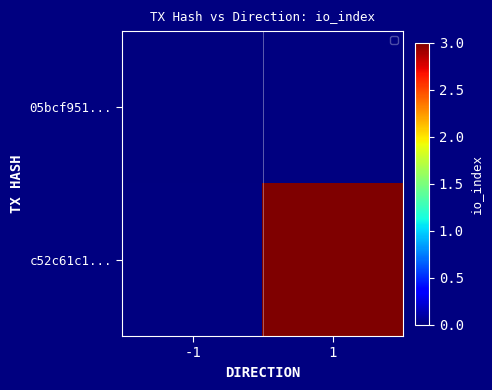

Rank the series by their maximum value, from lowest to highest.

05bcf951..., c52c61c1...